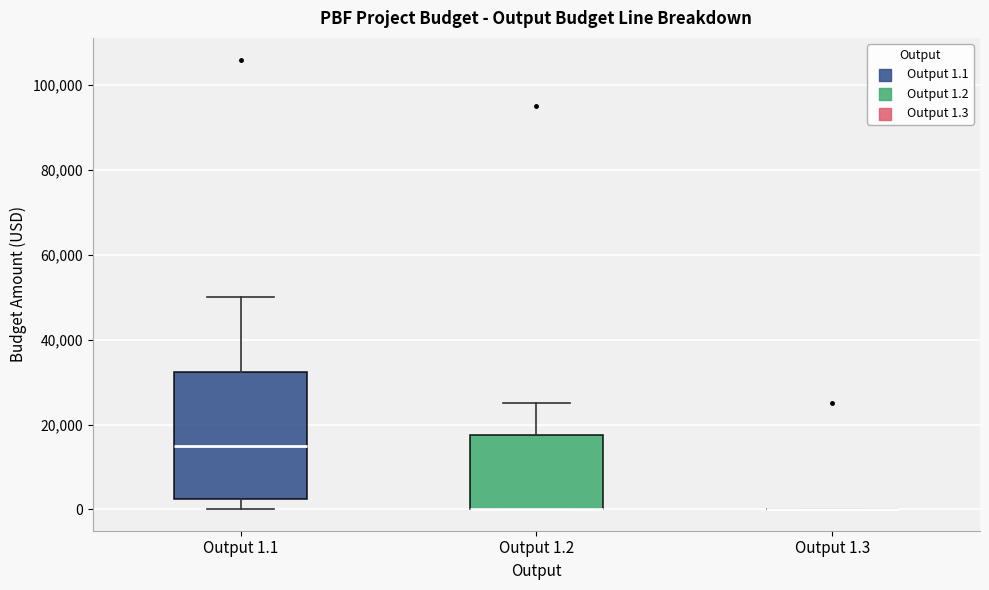

Reading left to right, read every box against the y-axis: the position of its median line, the range the box covers, and the ends of its whiskers. The values are not printed on the chart, so give them approximately, as read against the axis.

Output 1.1: median 16000, box 2000 to 32000, whiskers 0 to 50000
Output 1.2: median 0 (drawn on the box's lower edge), box 0 to 18000, whiskers 0 to 26000
Output 1.3: box collapsed to a line at 0, whiskers 0 to 0